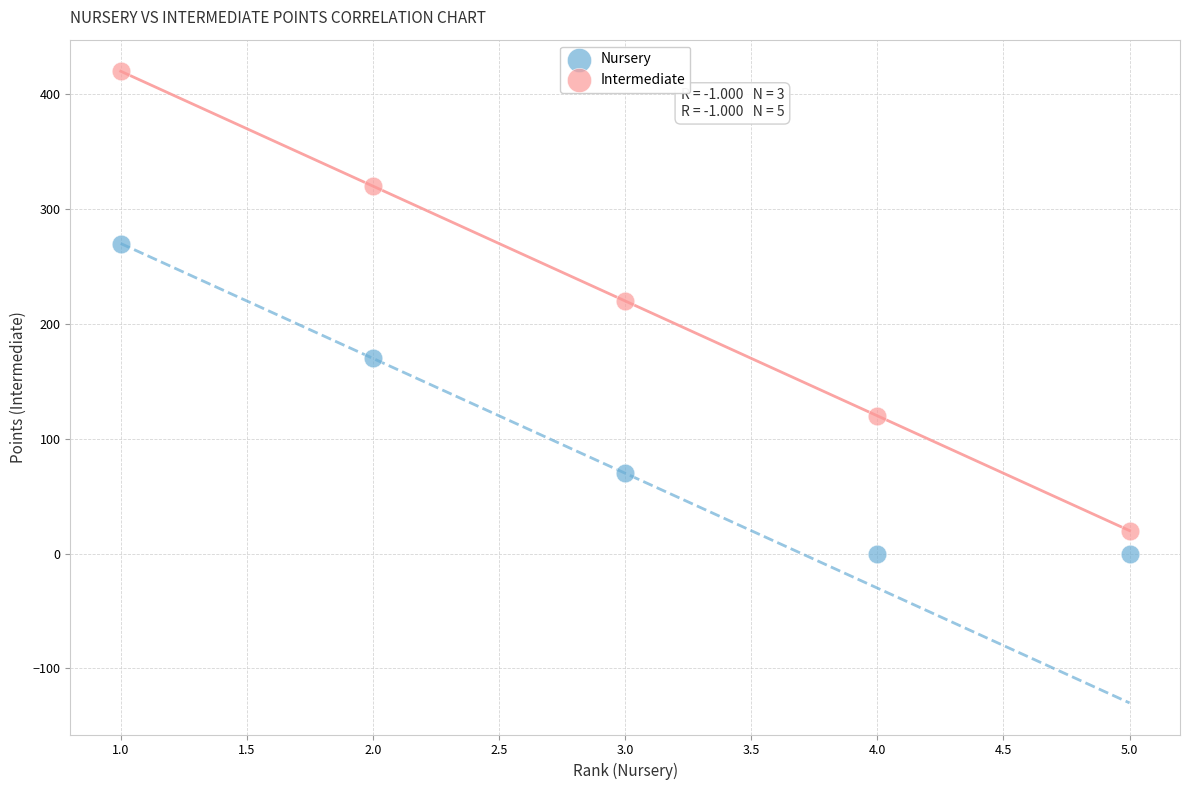

What is the X range (max minus min) for the scatter plot?

4